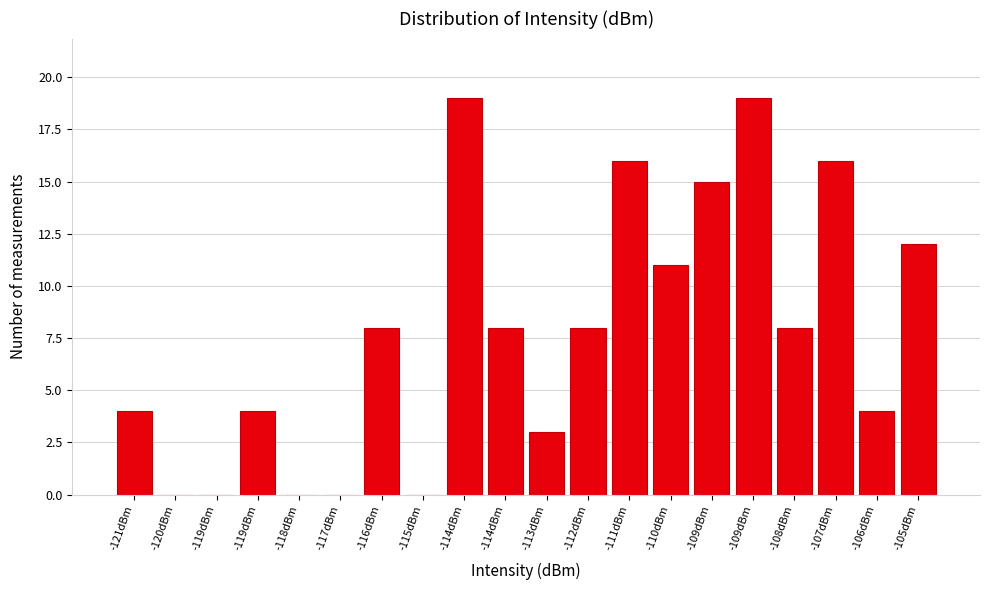

Are the bars horizontal?

No